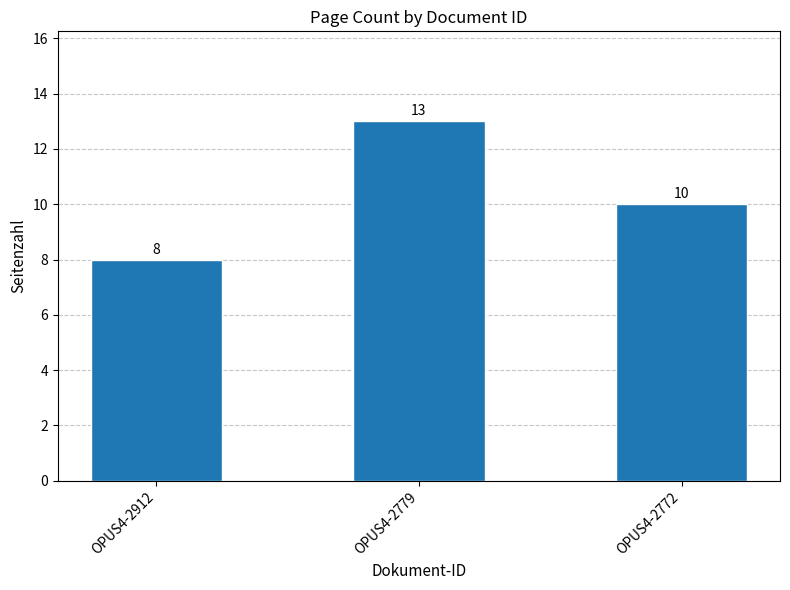

Reading left to right, extract all data points from this chart.

8	13	10